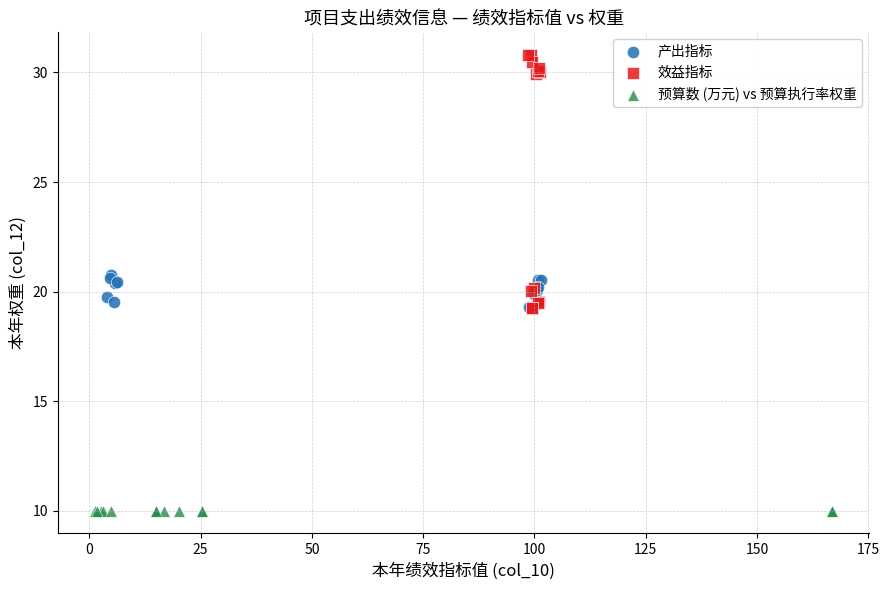

Which series reaches the maximum Y coordinate?

效益指标